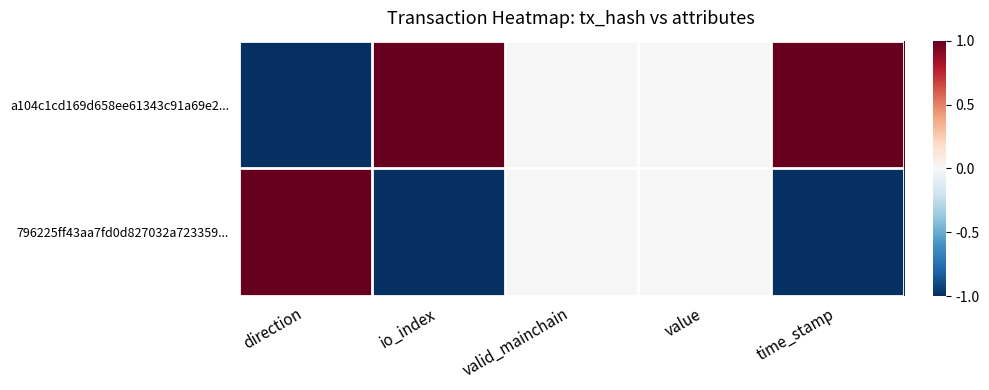

Rank the series by their average value, from lowest to highest.

796225ff43aa7fd0d827032a723359..., a104c1cd169d658ee61343c91a69e2...